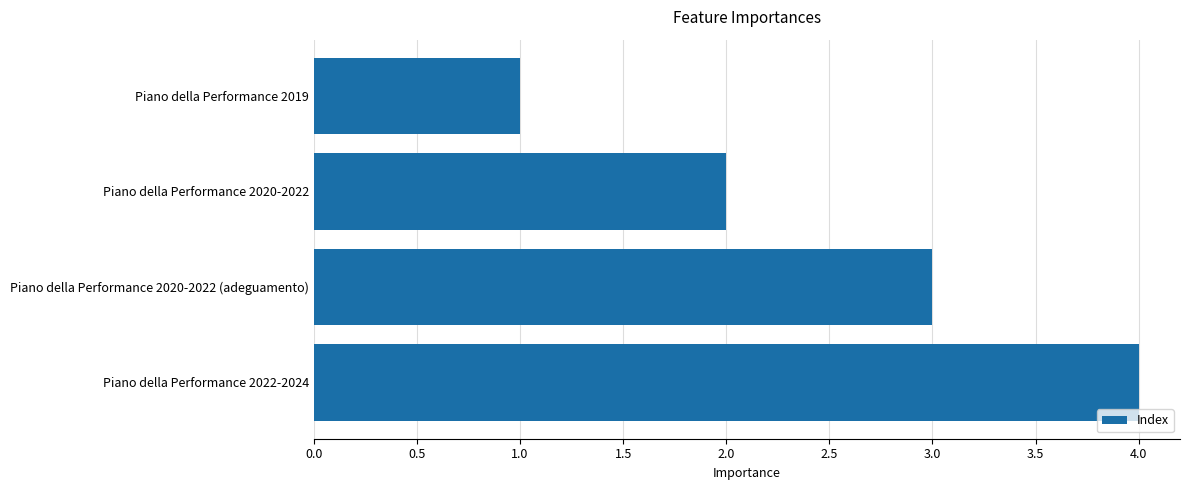

What is the sum of all values?

10